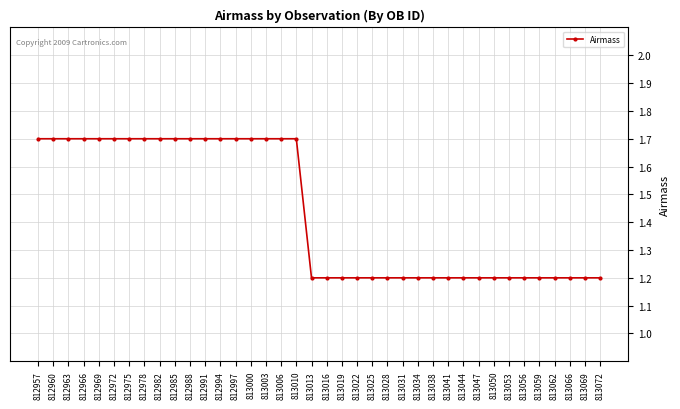

Reading left to right, transcribe all the data shown in this chart.

812957=1.7	812960=1.7	812963=1.7	812966=1.7	812969=1.7	812972=1.7	812975=1.7	812978=1.7	812982=1.7	812985=1.7	812988=1.7	812991=1.7	812994=1.7	812997=1.7	813000=1.7	813003=1.7	813006=1.7	813010=1.7	813013=1.2	813016=1.2	813019=1.2	813022=1.2	813025=1.2	813028=1.2	813031=1.2	813034=1.2	813038=1.2	813041=1.2	813044=1.2	813047=1.2	813050=1.2	813053=1.2	813056=1.2	813059=1.2	813062=1.2	813066=1.2	813069=1.2	813072=1.2